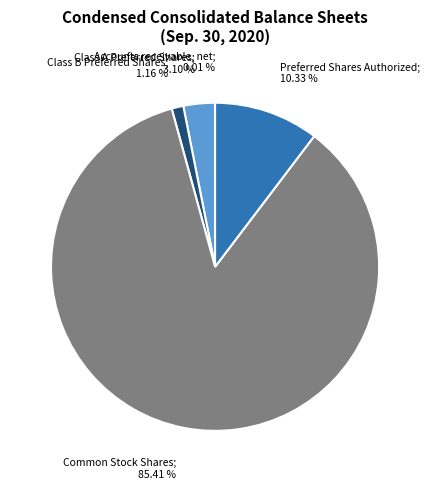

Does any single category account for the majority?

Yes